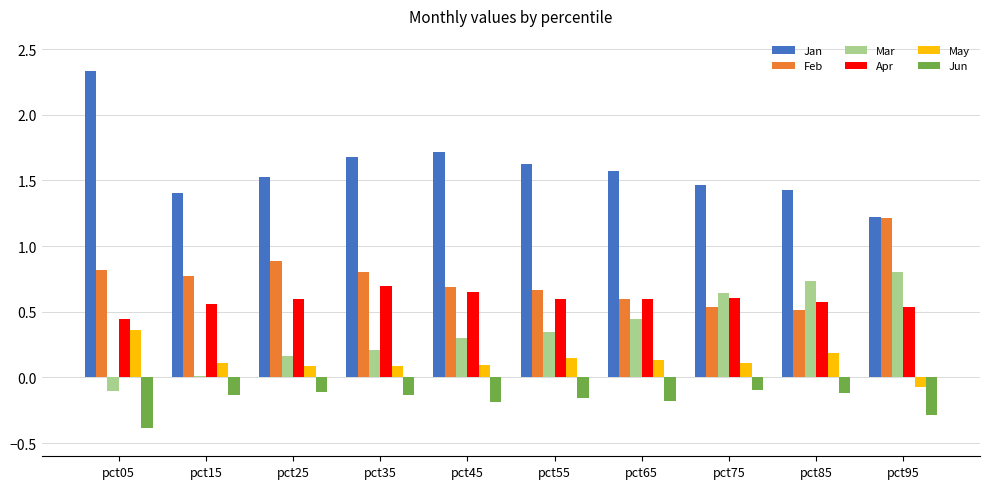

The value of Apr at pct95 is 0.5. True or false?

True